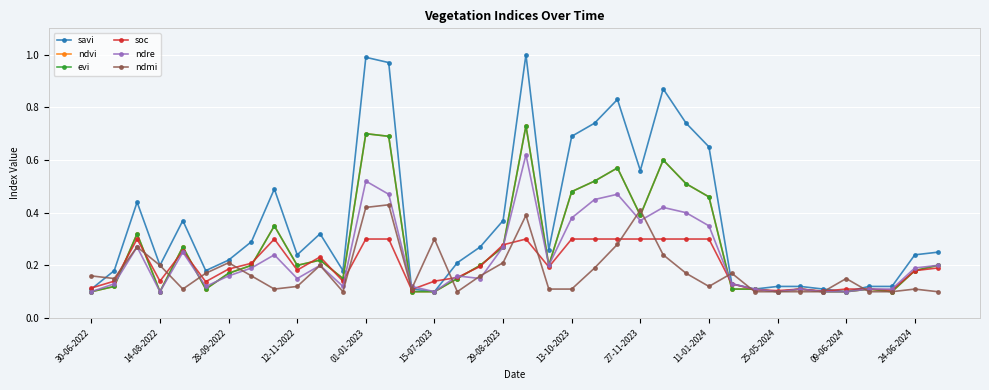

At how many categories does at least one series exceed 0?

38